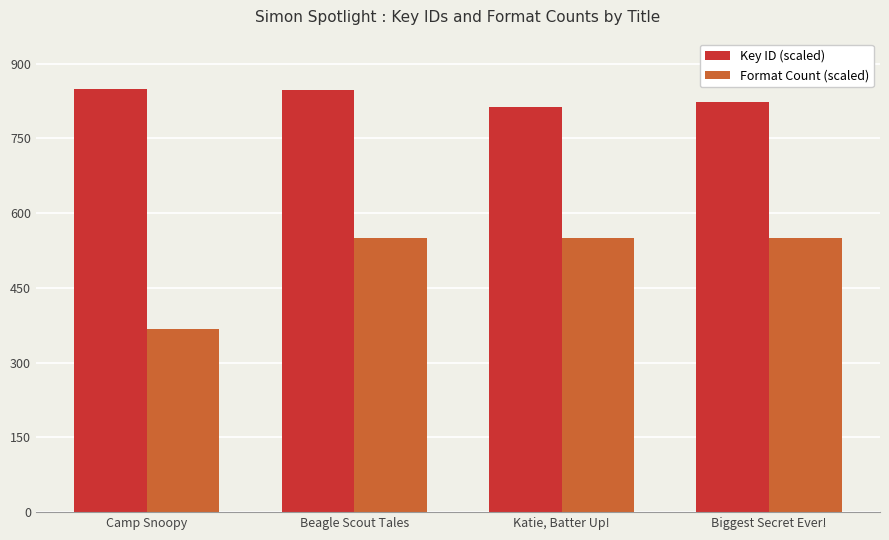

What position from the right is Beagle Scout Tales?

3